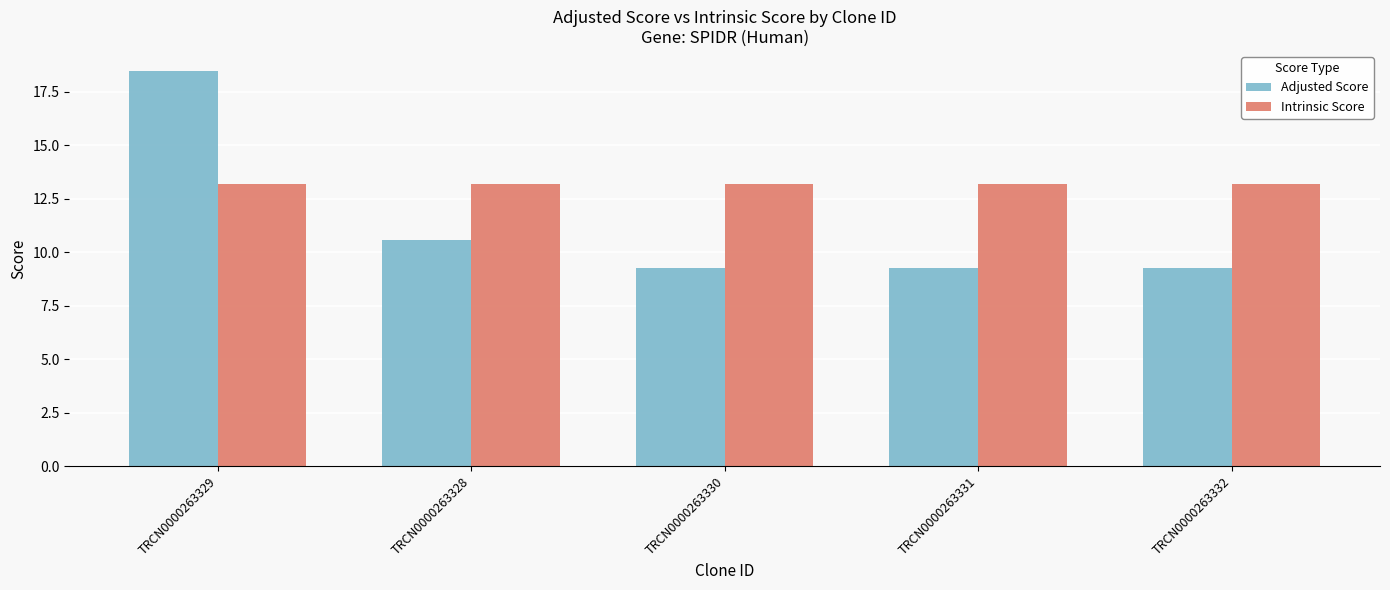

What is the average value of the Adjusted Score series?

11.4